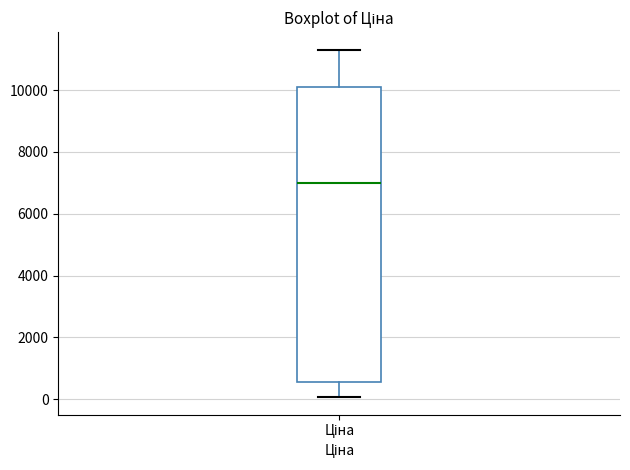

Transcribe this box plot: give where the median line is, the range the box spans, and where the two whiskers end, as read against the y-axis. The values are not printed on the chart, so give them approximately, as read against the axis.

median 7000, box 600 to 10000, whiskers 0 to 11400